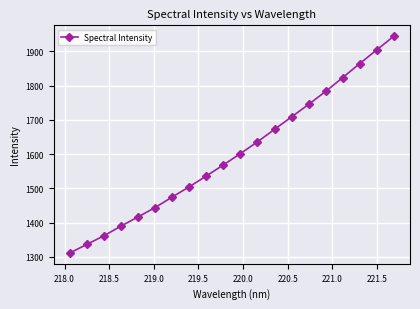

True or false: there are more than 0 points higher than both neighbors.

False